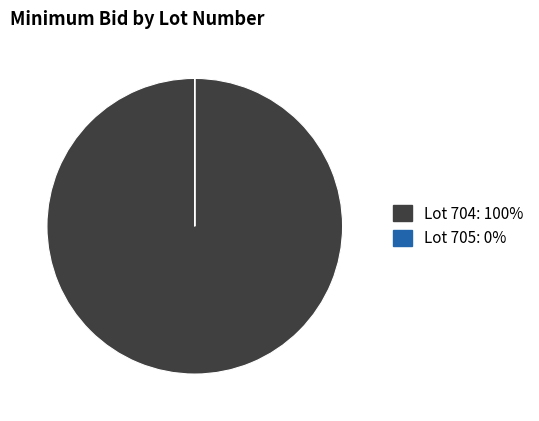

Does any single category account for the majority?

Yes